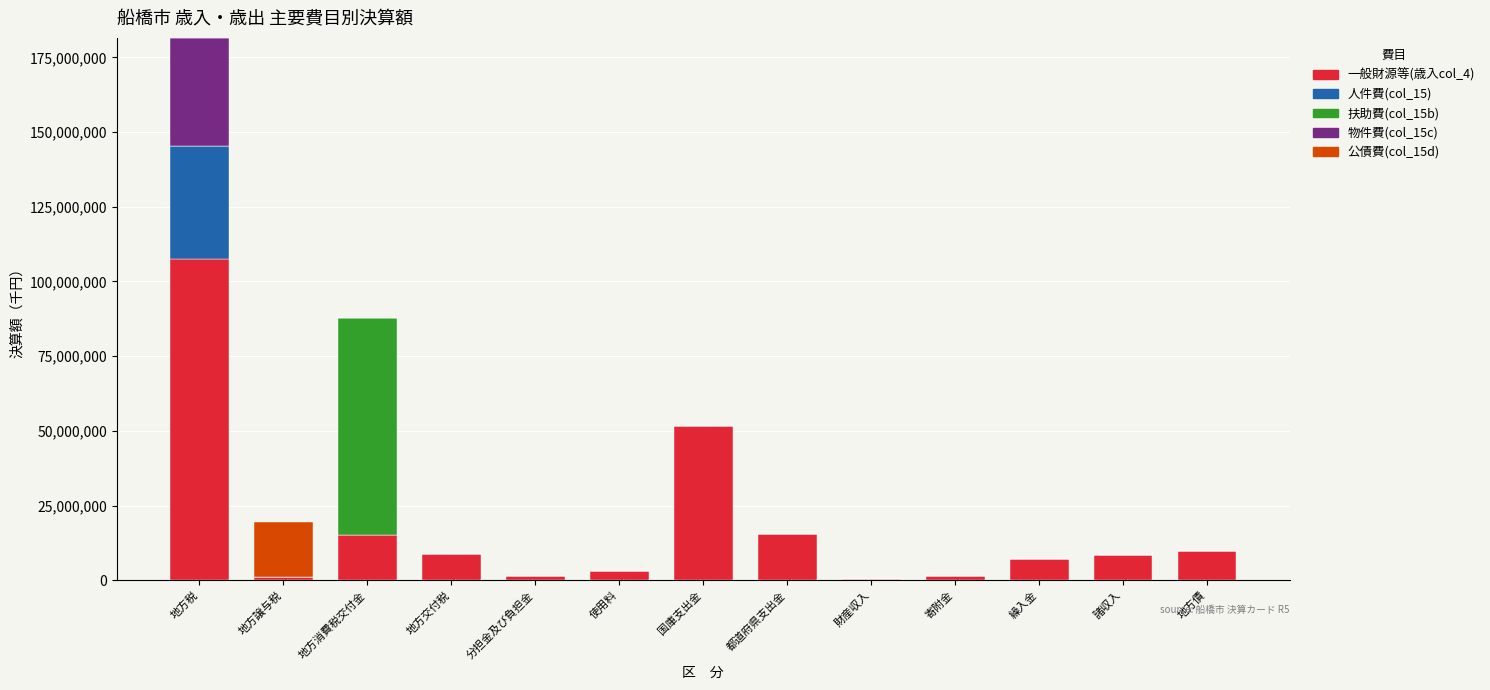

At which label does 一般財源等(歳入col_4) reach its peak?

地方税